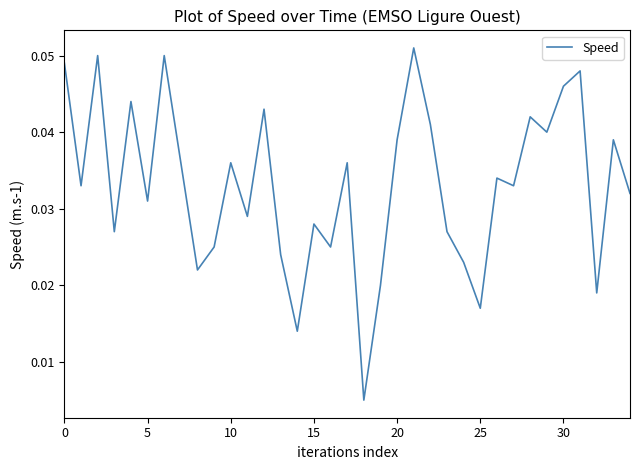

How many lines are shown in the chart?

1